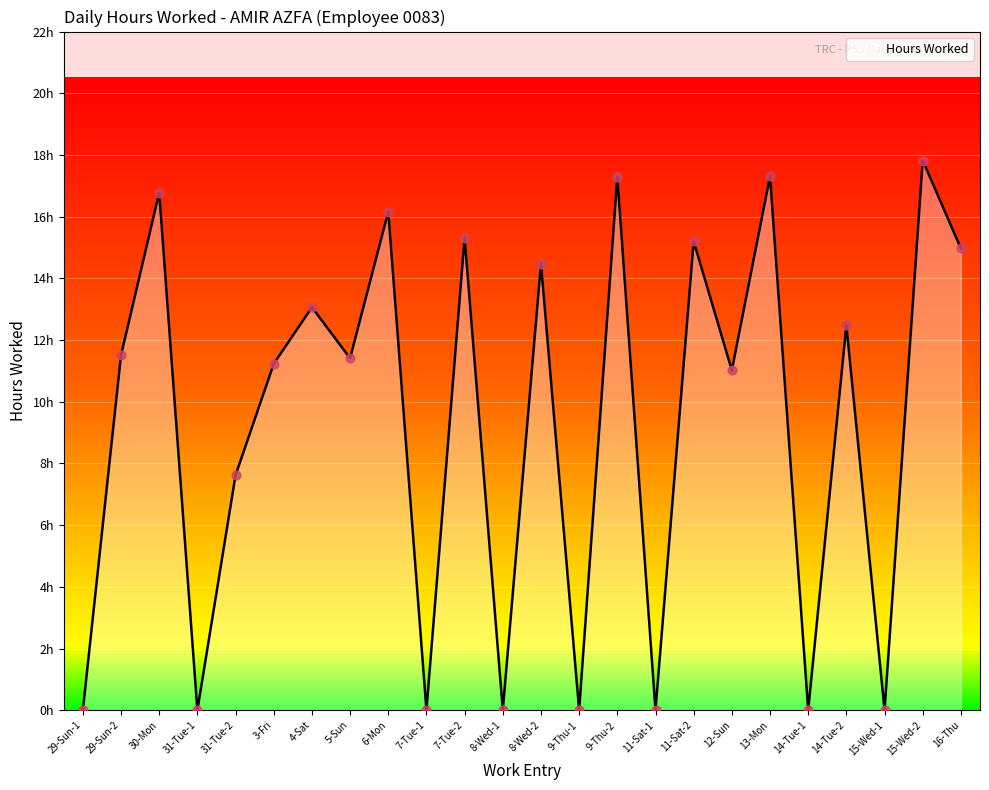

Between 30-Mon and 5-Sun, which is larger?

30-Mon